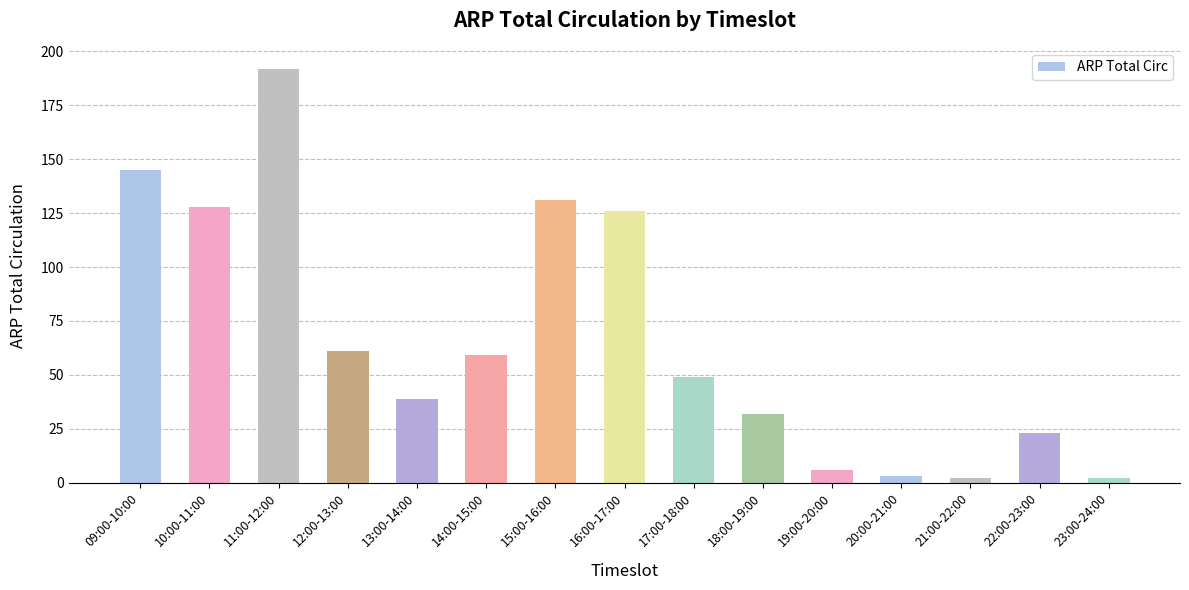

Where is the data nearest to the value 97?

16:00-17:00